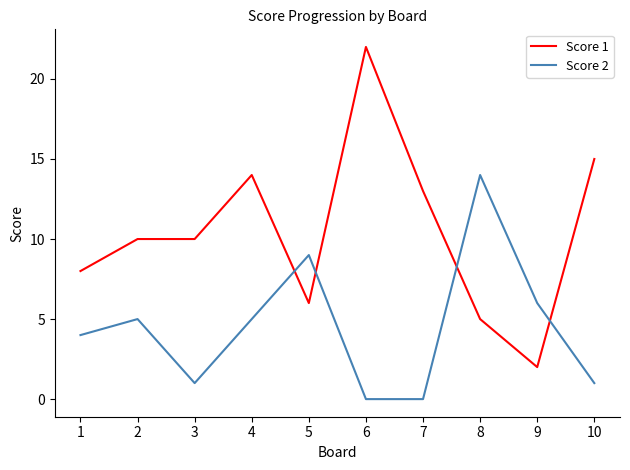

Which series ends up on top after the final intersection of Score 2 and Score 1?

Score 1